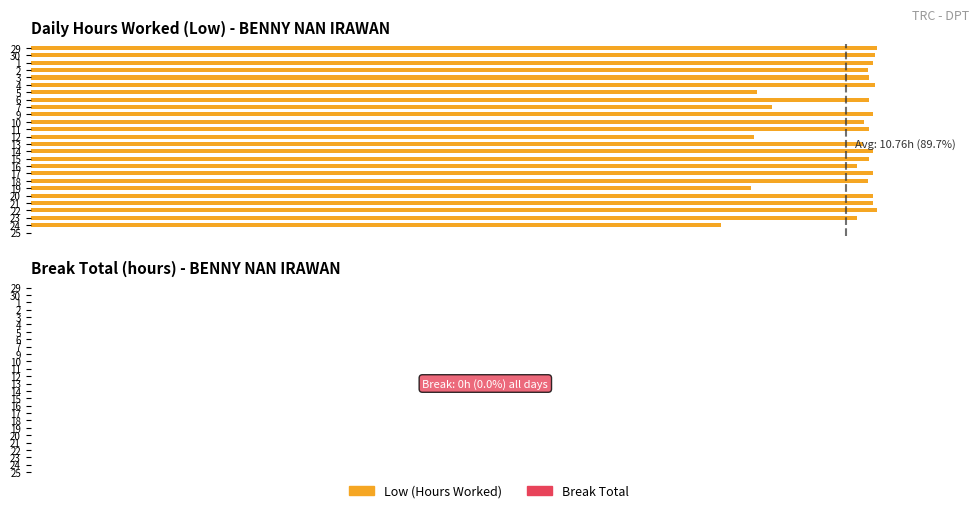

How many bars are there in total?

52